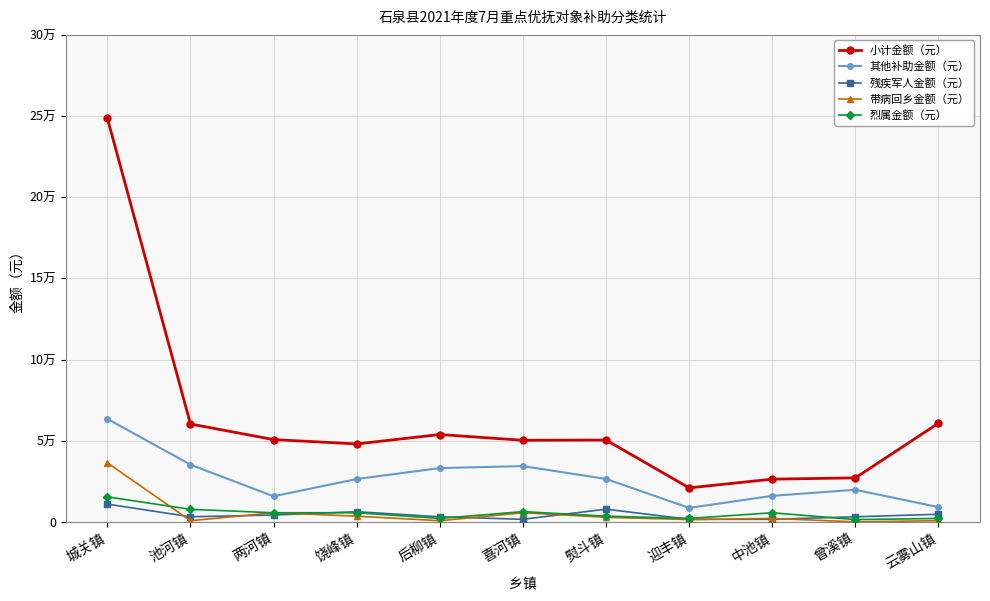

What is the approximate value of 残疾军人金额（元） at 后柳镇?

3120.0